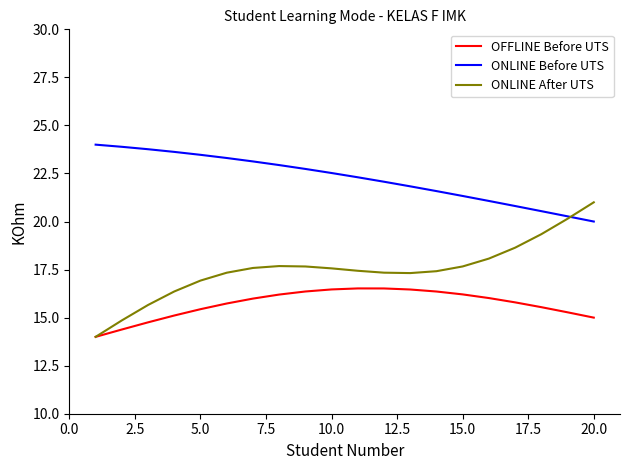

Which series has the widest spread of values?

ONLINE After UTS